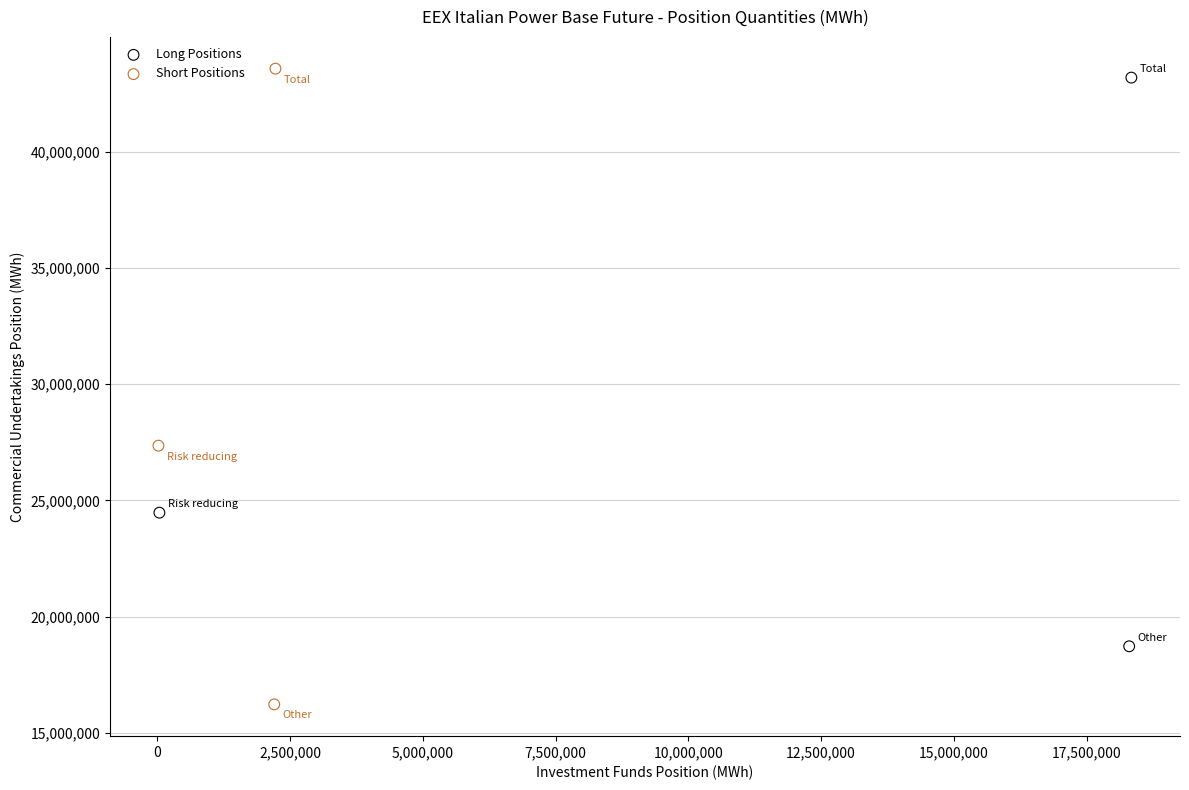

Which series has the widest spread of Y values?

Short Positions